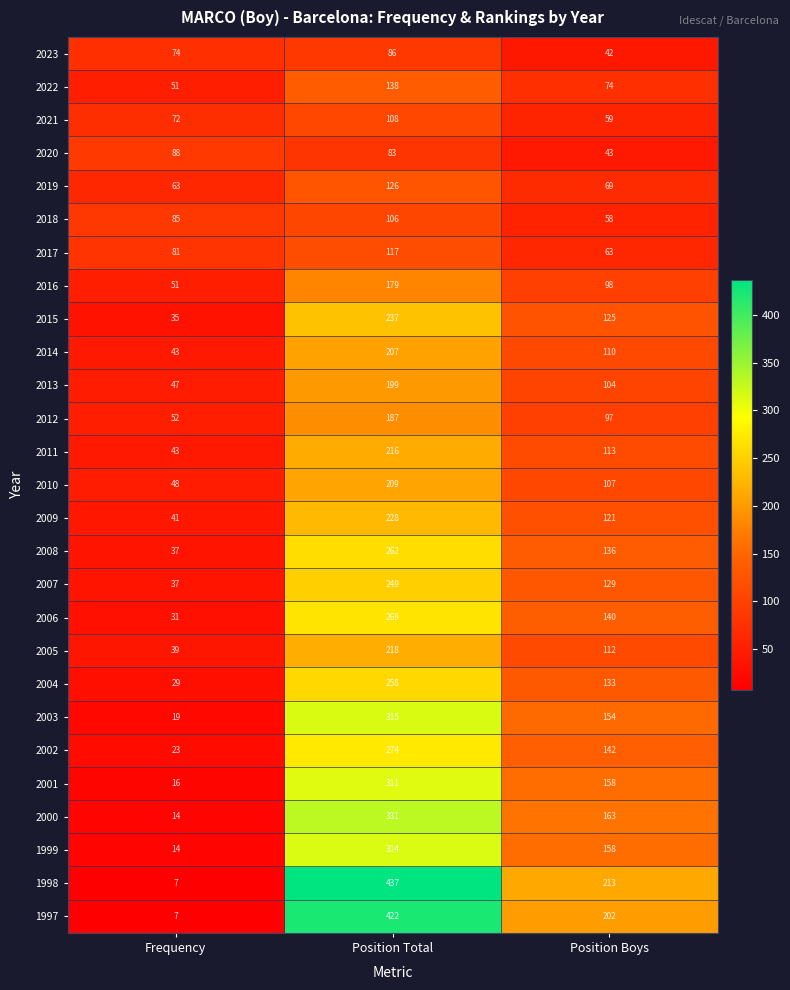

Which label corresponds to the smallest value in the chart?

Frequency